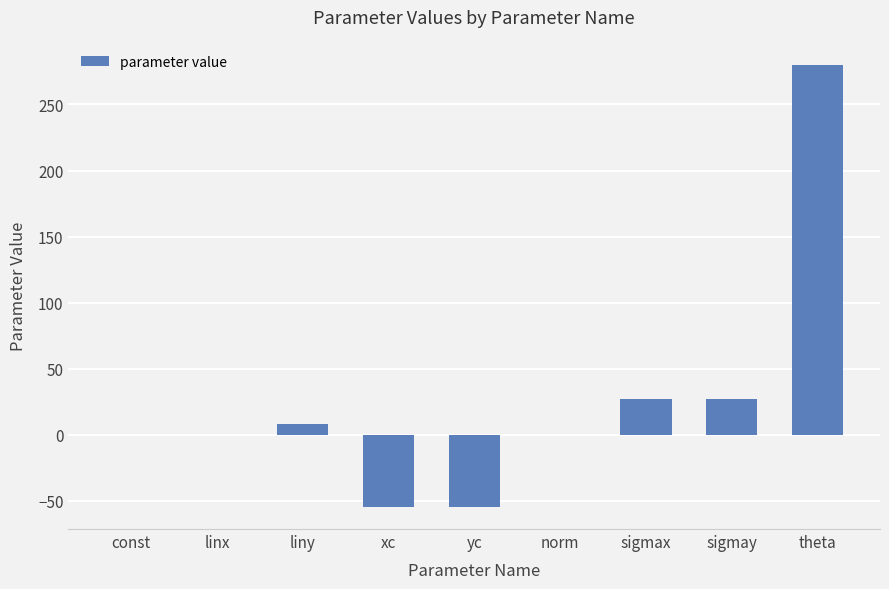

The chart shows a value of -54.6 at xc. True or false?

True